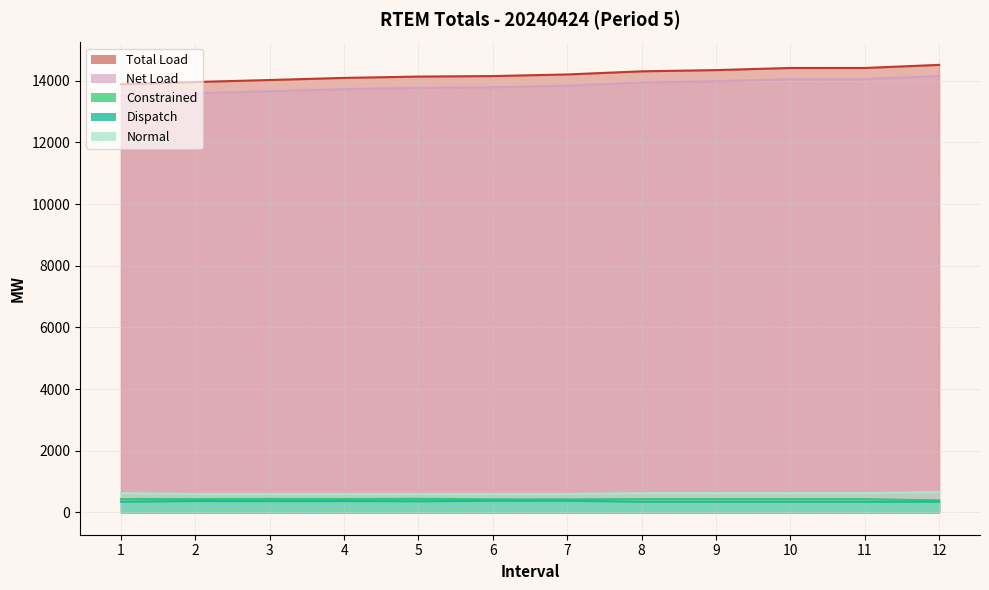

What are all the series names shown in the legend?

Total Load, Net Load, Constrained, Dispatch, Normal